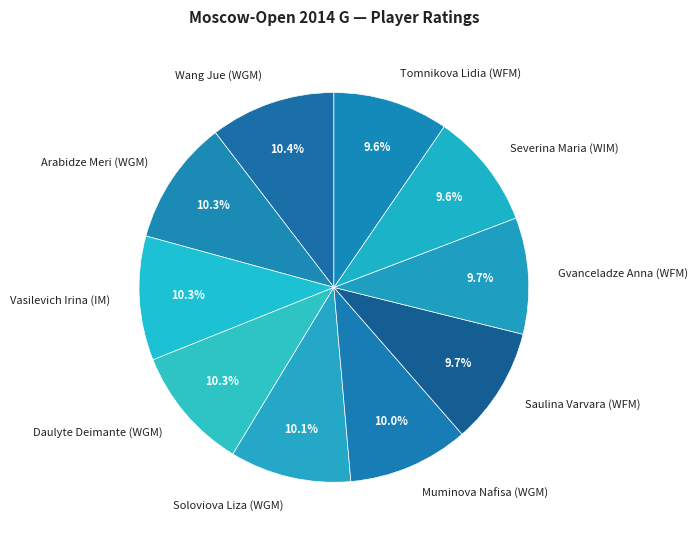

Is the sum of Muminova Nafisa (WGM) and Soloviova Liza (WGM) greater than half?

No